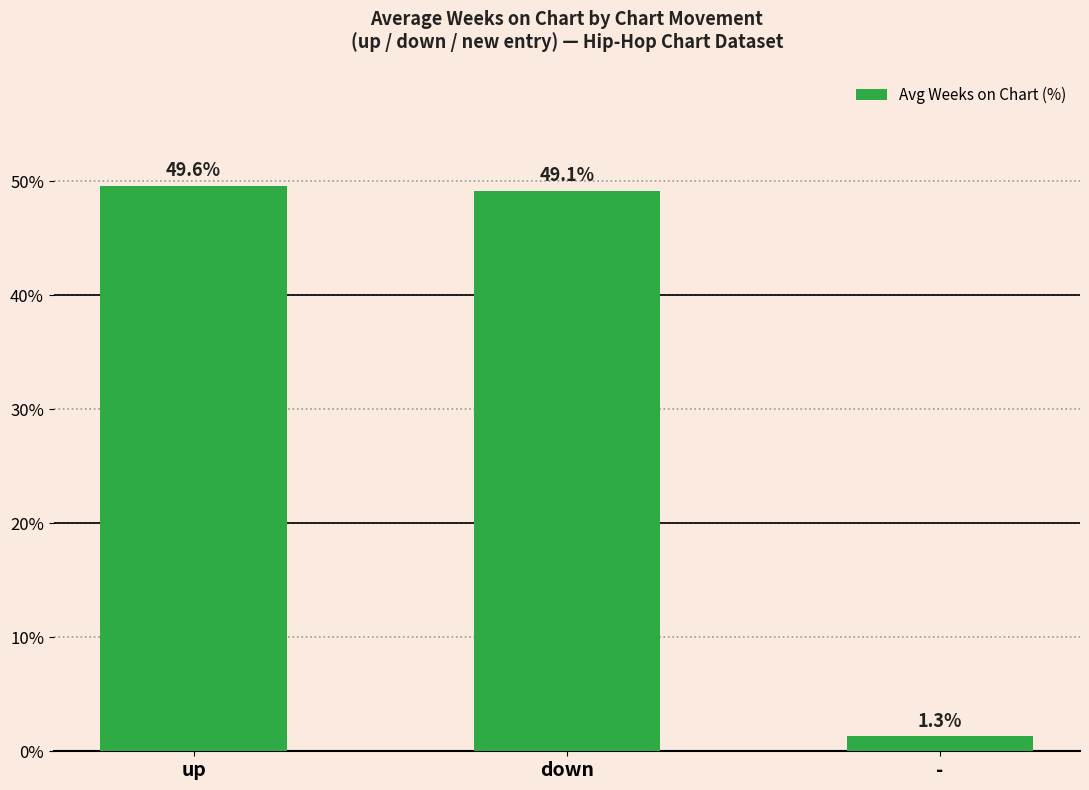

Which category has the highest value across all series?

up